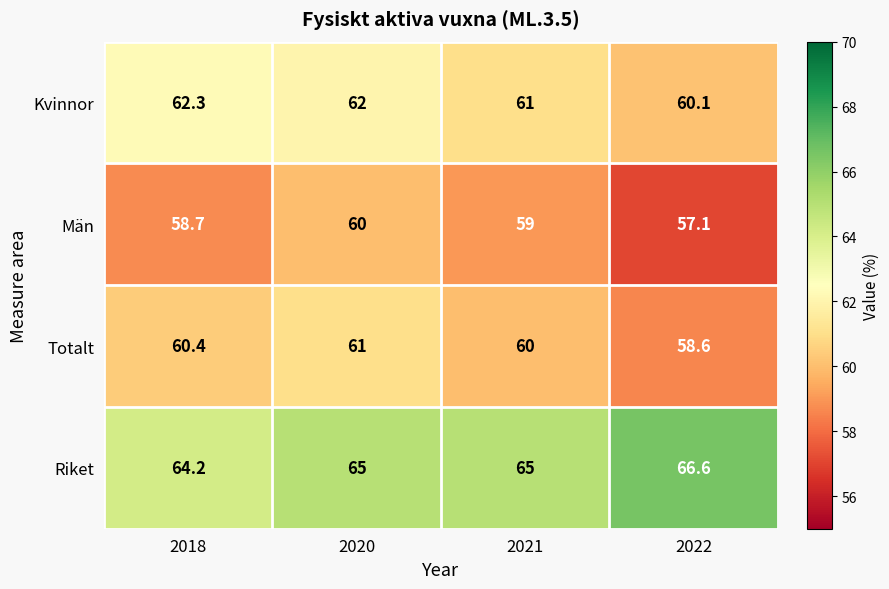

List the series in order of their overall mean, highest first.

Riket, Kvinnor, Totalt, Män